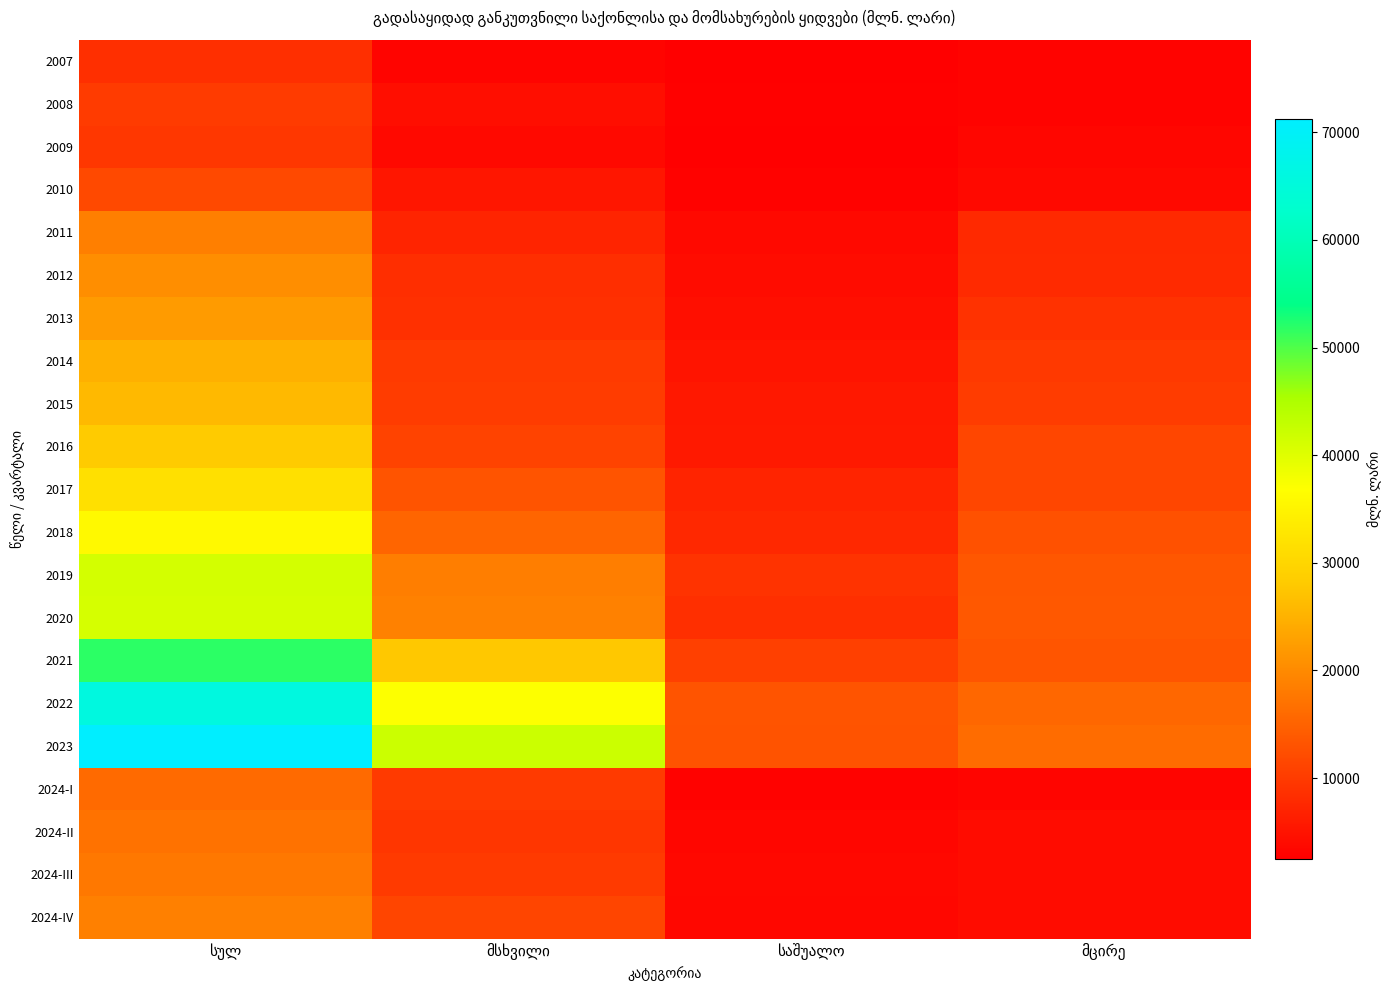

Count the number of categories in the chart.

4